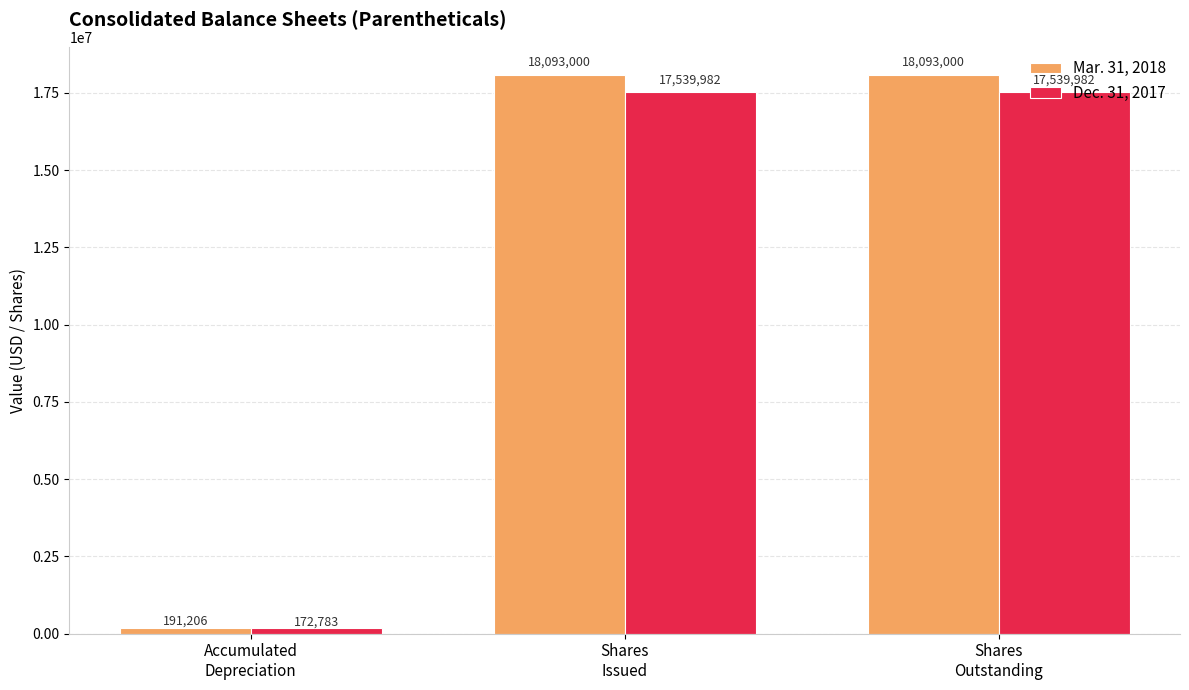

How many bars are there in each group?

2